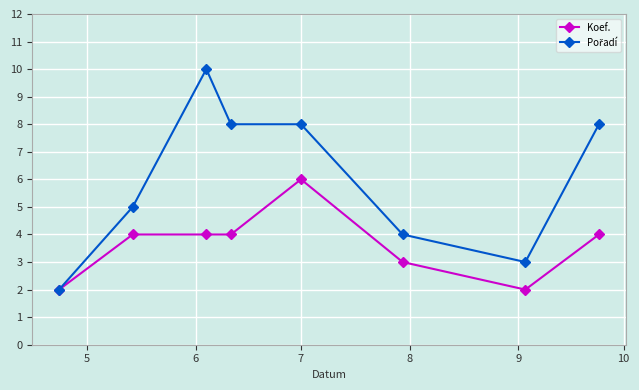

What is the maximum value shown in the chart?

10